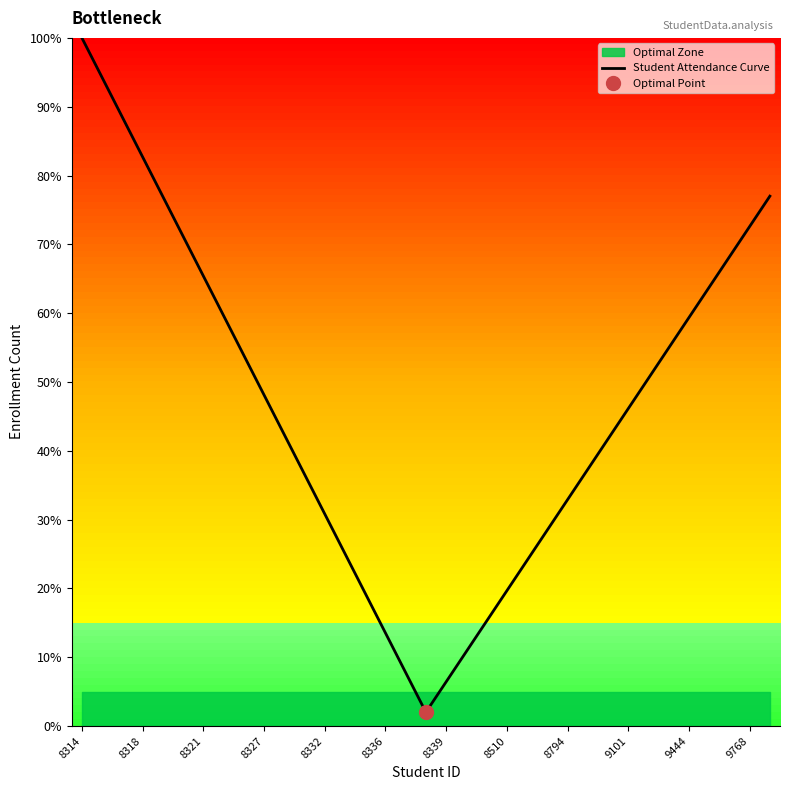

What is the maximum value for Student Attendance Curve?

100.0